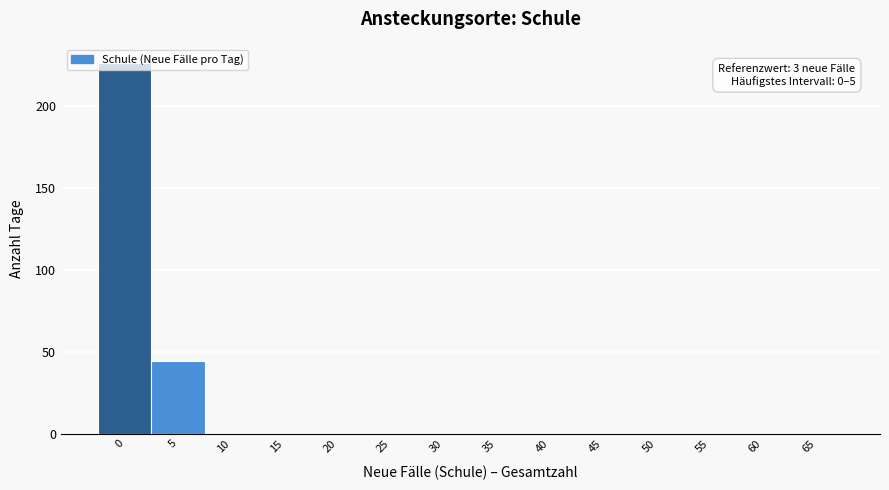

The value at 15 is -93. True or false?

False